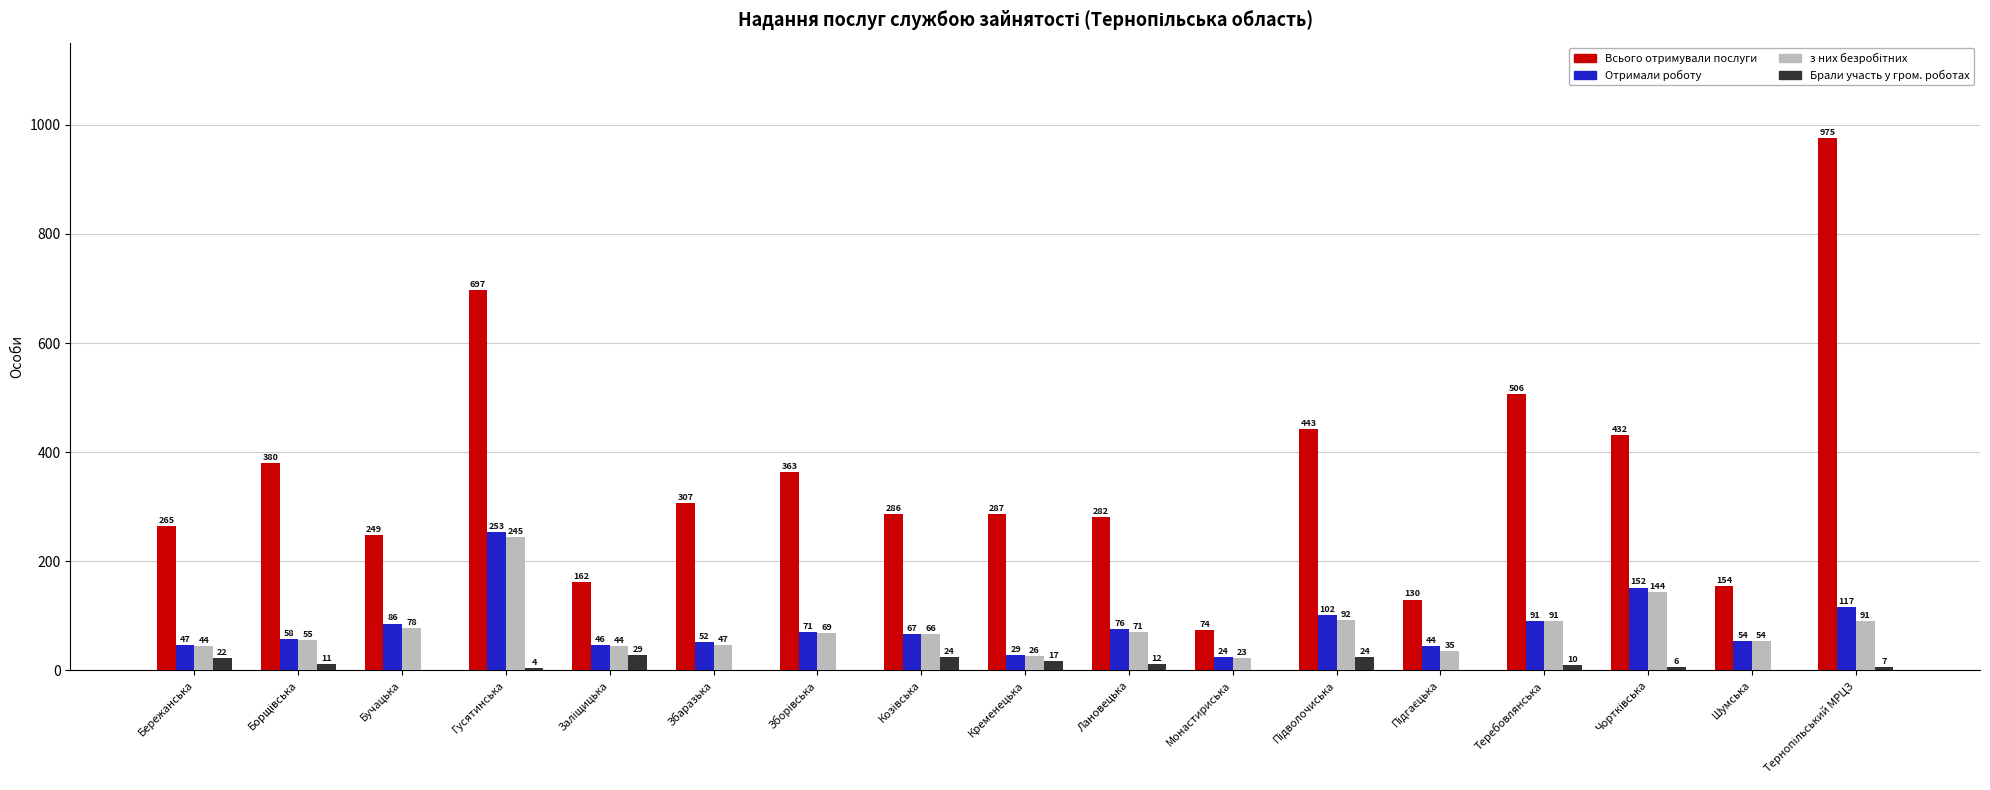

What is the highest value of the Всього отримували послуги series?

975